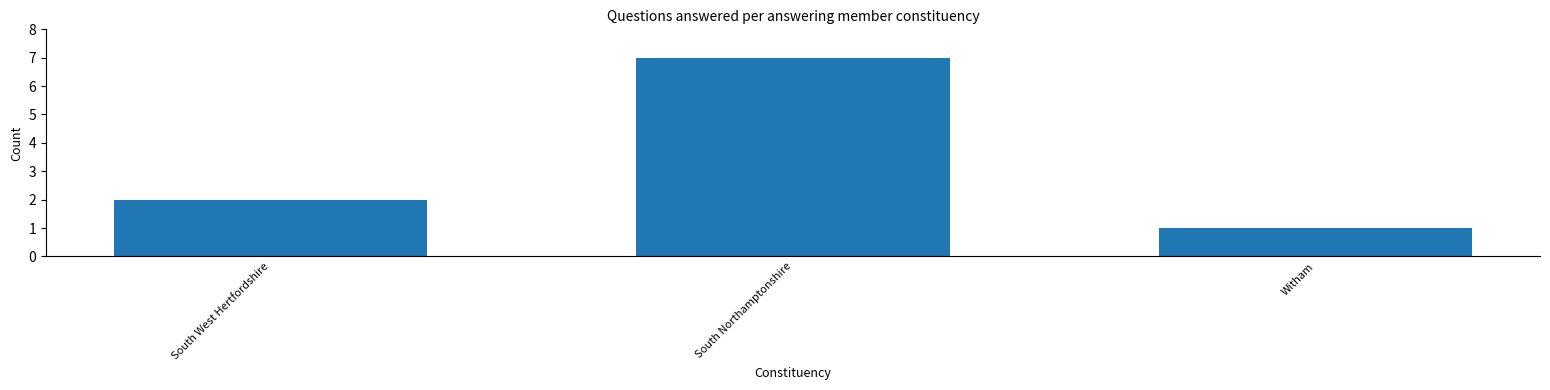

What is the label of the 1st bar from the right?

Witham